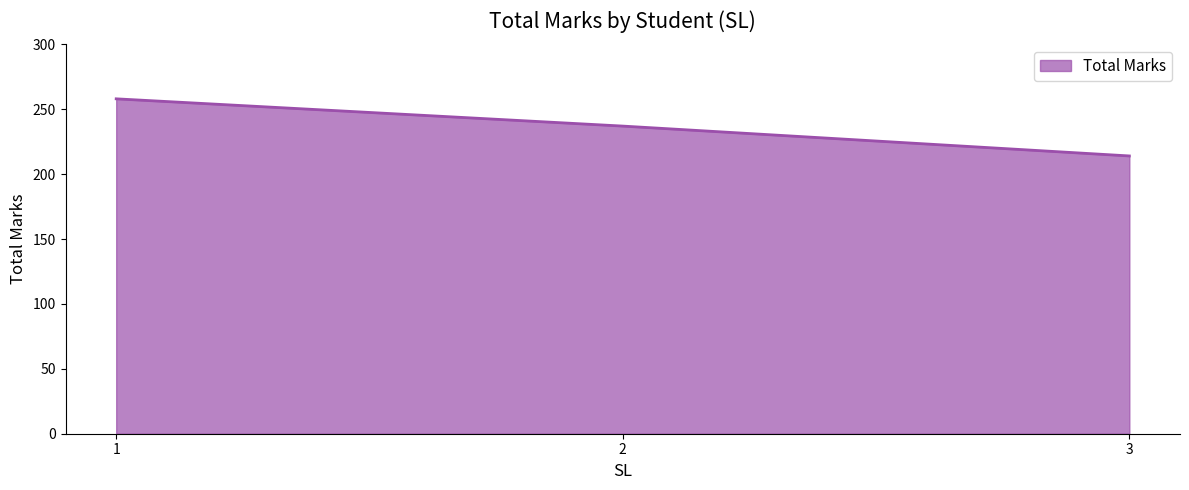

Which has a higher value, 2 or 3?

2